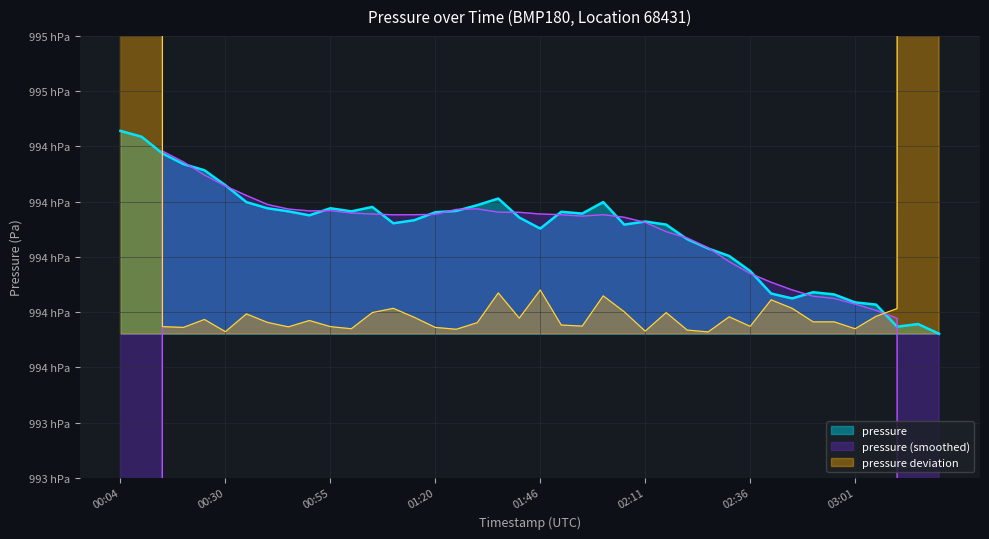

List the labels in order of value, smallest first.

2023-04-24T03:22, 2023-04-24T03:12, 2023-04-24T03:17, 2023-04-24T03:07, 2023-04-24T03:01, 2023-04-24T02:46, 2023-04-24T02:56, 2023-04-24T02:41, 2023-04-24T02:51, 2023-04-24T02:36, 2023-04-24T02:31, 2023-04-24T02:26, 2023-04-24T02:21, 2023-04-24T01:46, 2023-04-24T02:06, 2023-04-24T02:16, 2023-04-24T01:10, 2023-04-24T02:11, 2023-04-24T01:15, 2023-04-24T01:41, 2023-04-24T00:50, 2023-04-24T01:56, 2023-04-24T01:20, 2023-04-24T01:51, 2023-04-24T00:45, 2023-04-24T01:00, 2023-04-24T01:25, 2023-04-24T00:40, 2023-04-24T00:55, 2023-04-24T01:05, 2023-04-24T01:30, 2023-04-24T00:35, 2023-04-24T02:01, 2023-04-24T01:36, 2023-04-24T00:30, 2023-04-24T00:25, 2023-04-24T00:20, 2023-04-24T00:15, 2023-04-24T00:09, 2023-04-24T00:04